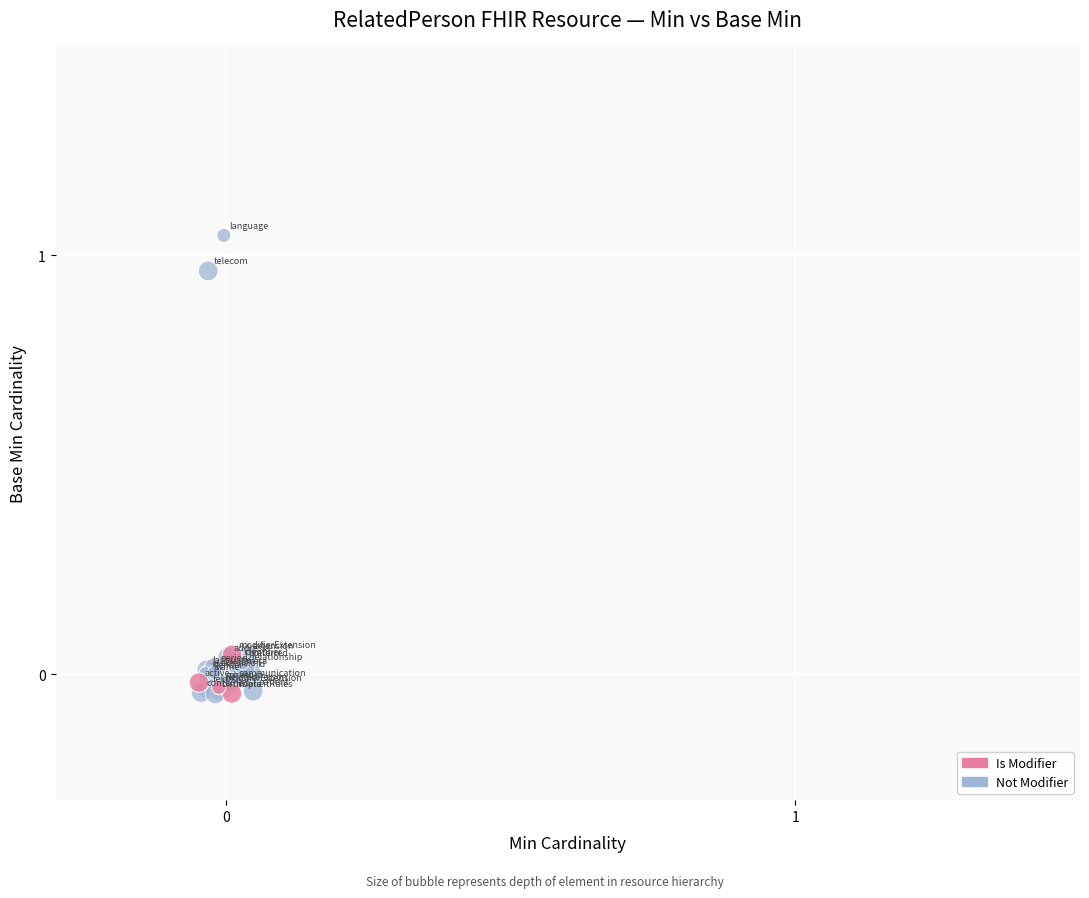

Which series has the largest Y range (max minus min)?

Not Modifier